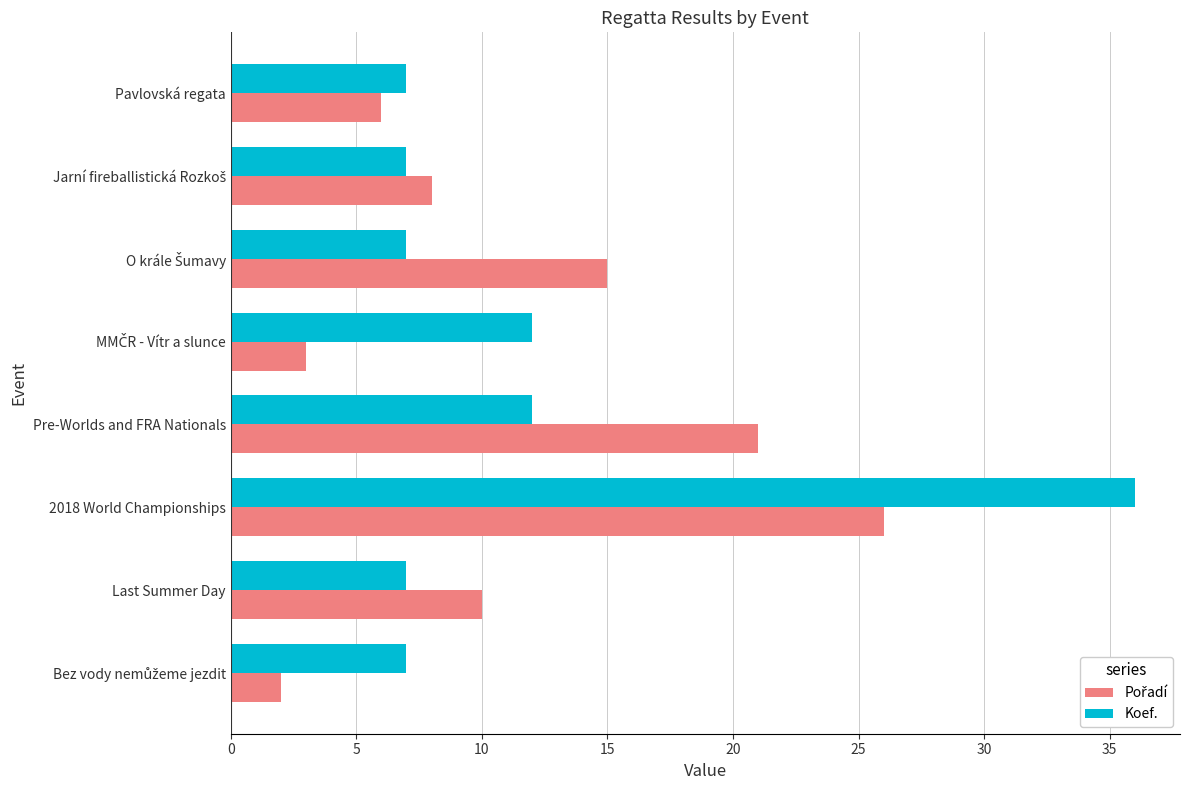

How many series are shown in this chart?

2